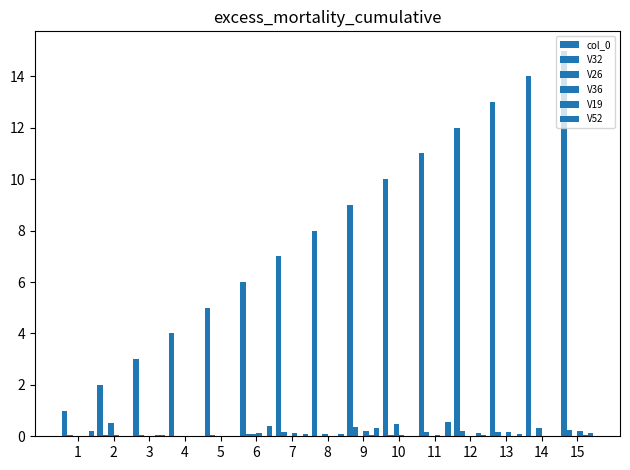

How many categories are shown in the chart?

15